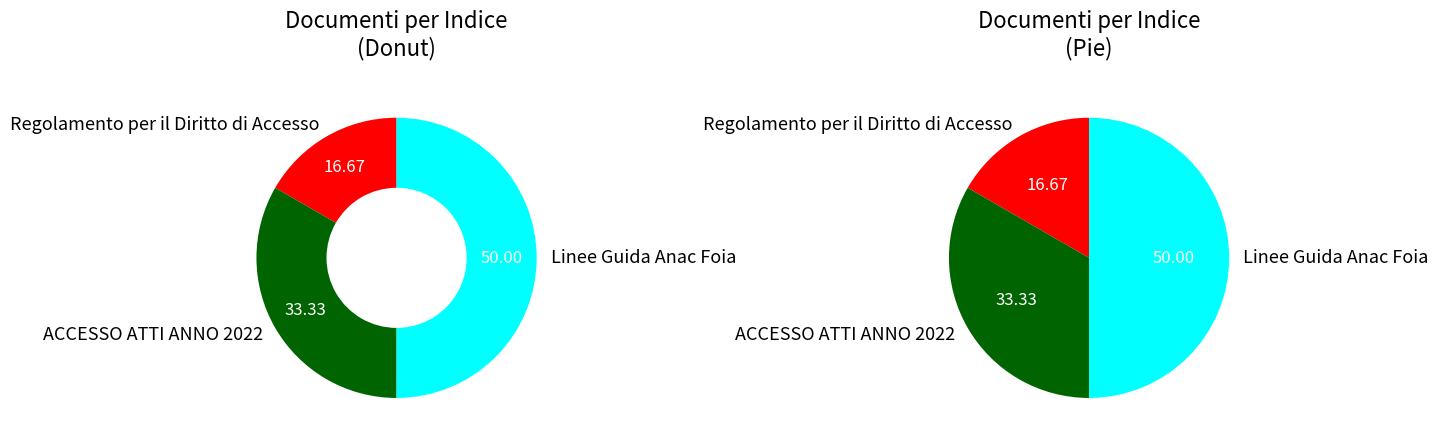

The ACCESSO ATTI ANNO 2022 slice represents 33% of the pie. True or false?

True